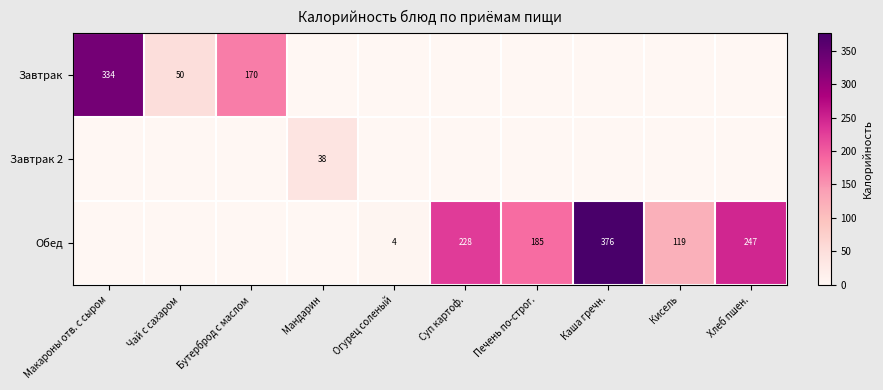

True or false: Завтрак has a value of 50 at Чай с сахаром.

True